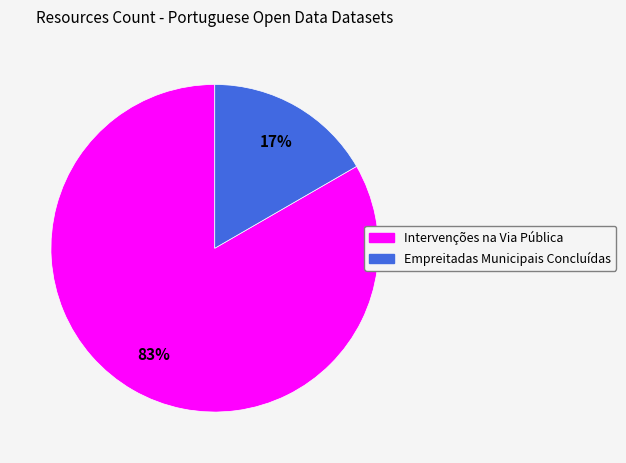

Between Empreitadas Municipais Concluídas and Intervenções na Via Pública, which is larger?

Intervenções na Via Pública